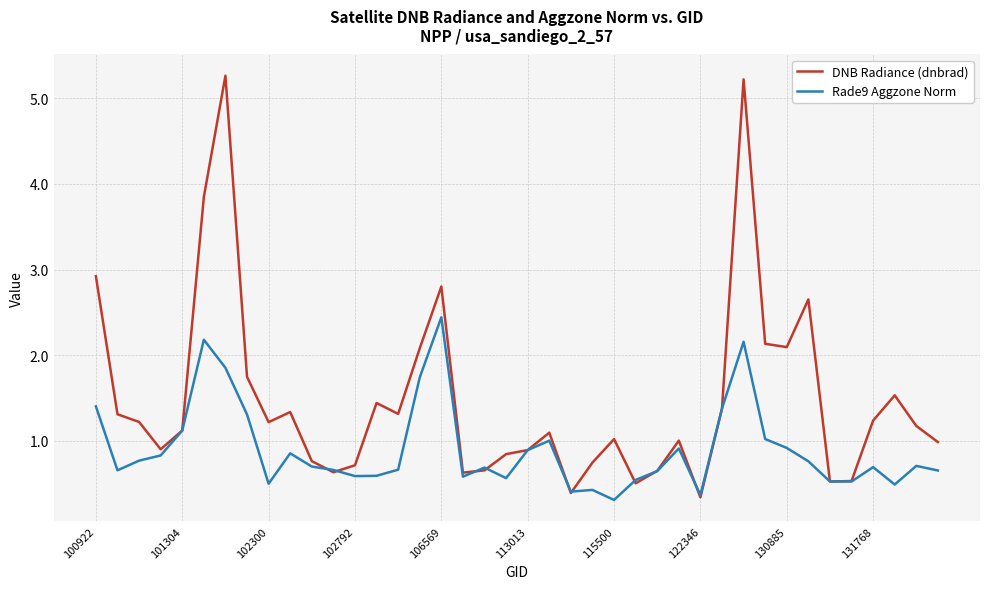

Which series has the largest range (max minus min)?

DNB Radiance (dnbrad)